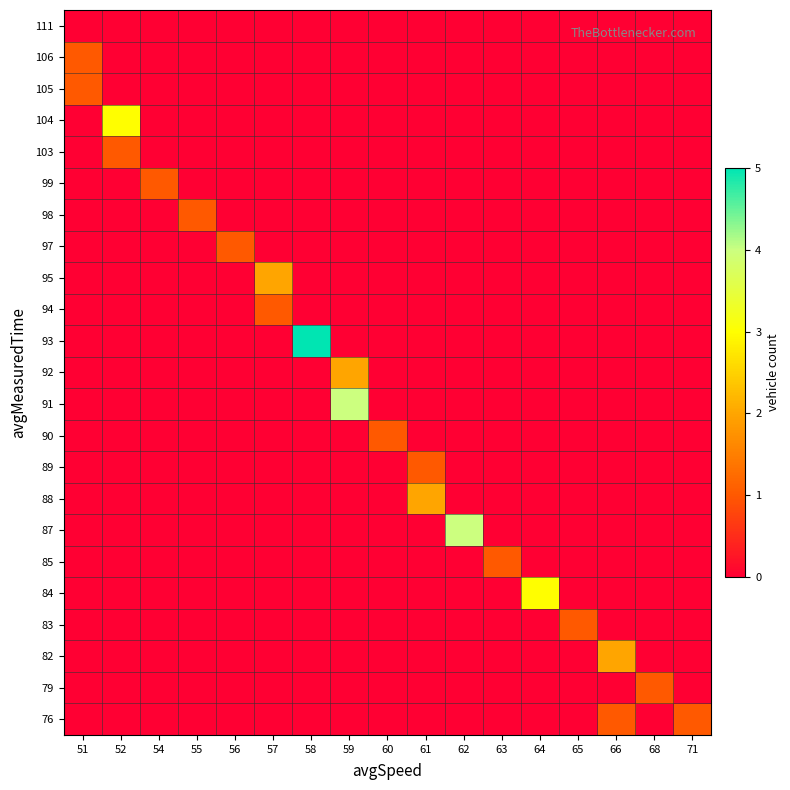

What is the spread (max minus min) of values at 52?

3